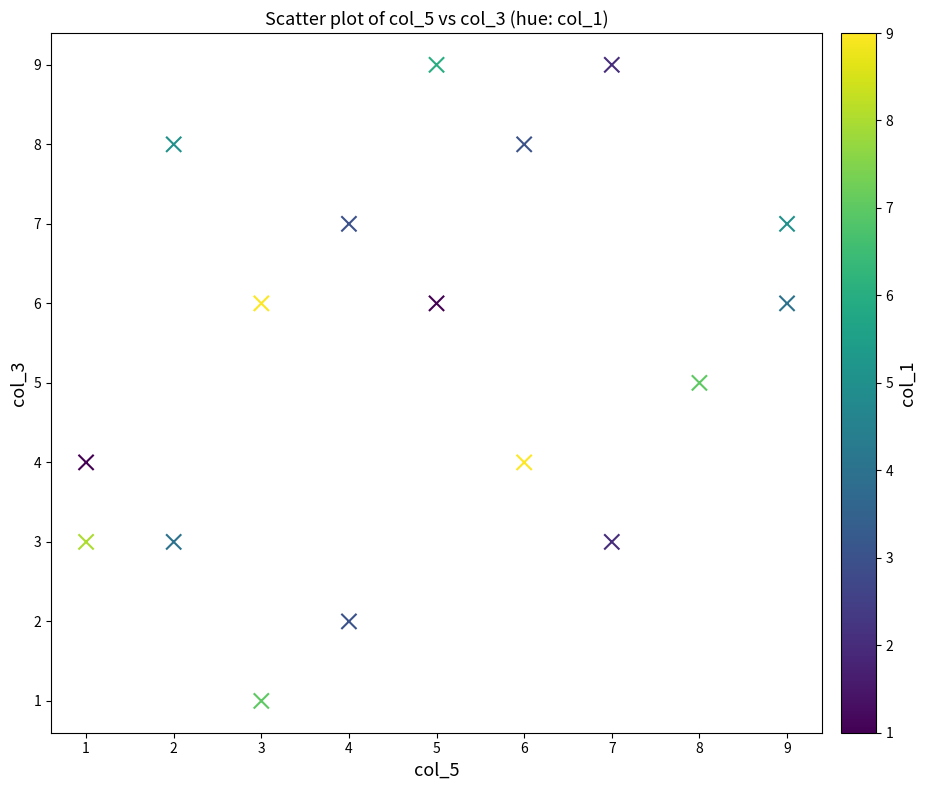

What is the range of Y values (max minus min)?

8